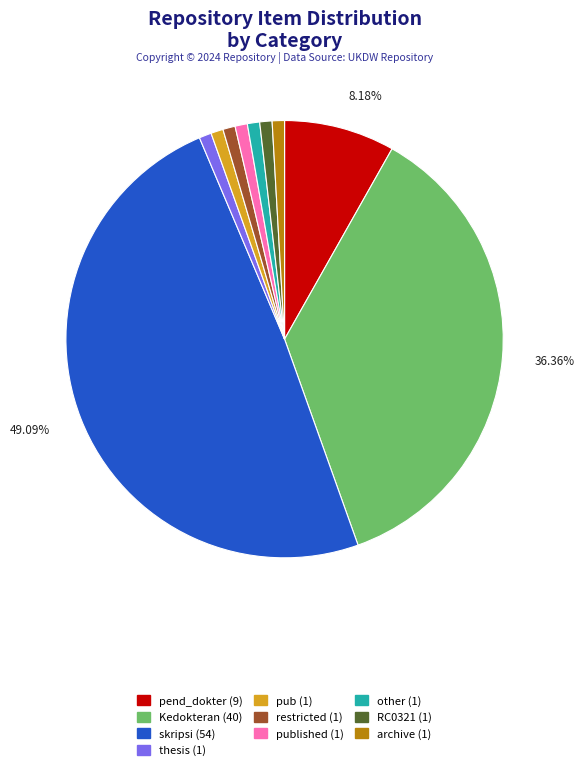

To the nearest percent, what is the difference between the largest and smallest slice percentages?

48%